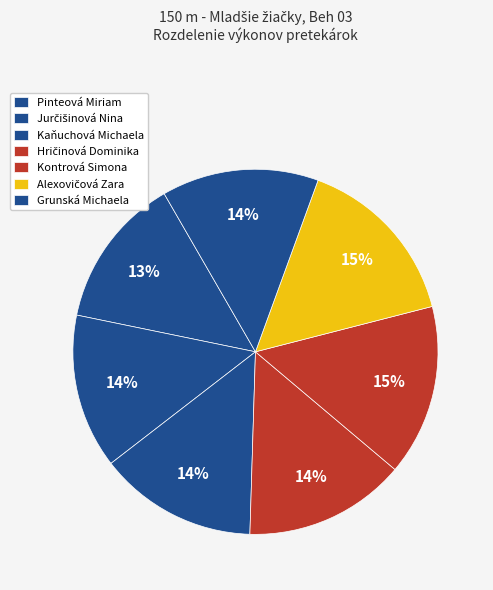

Which slice is the largest?

Alexovičová Zara